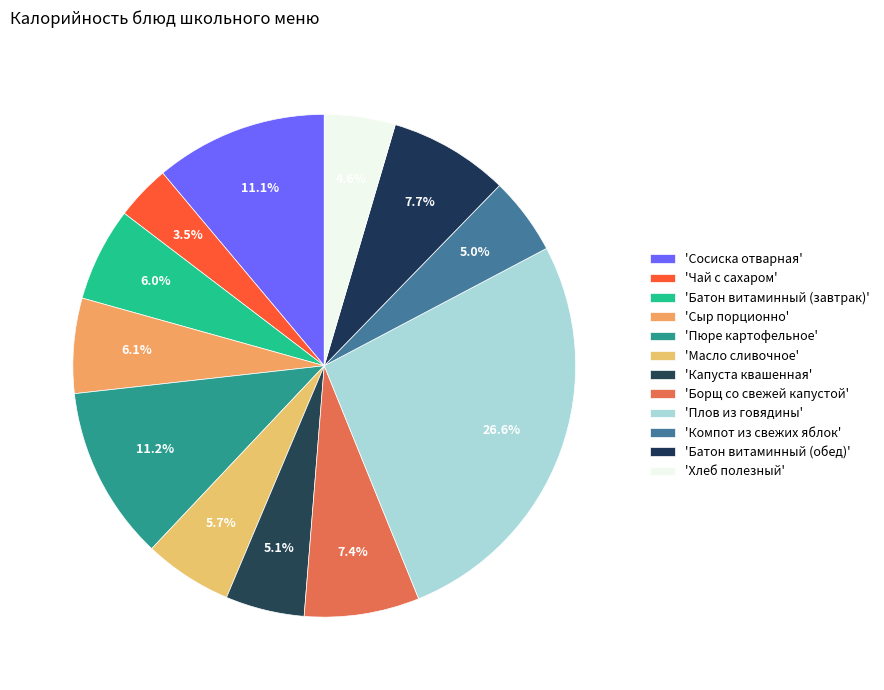

Which category has the smallest portion of the pie?

Чай с сахаром